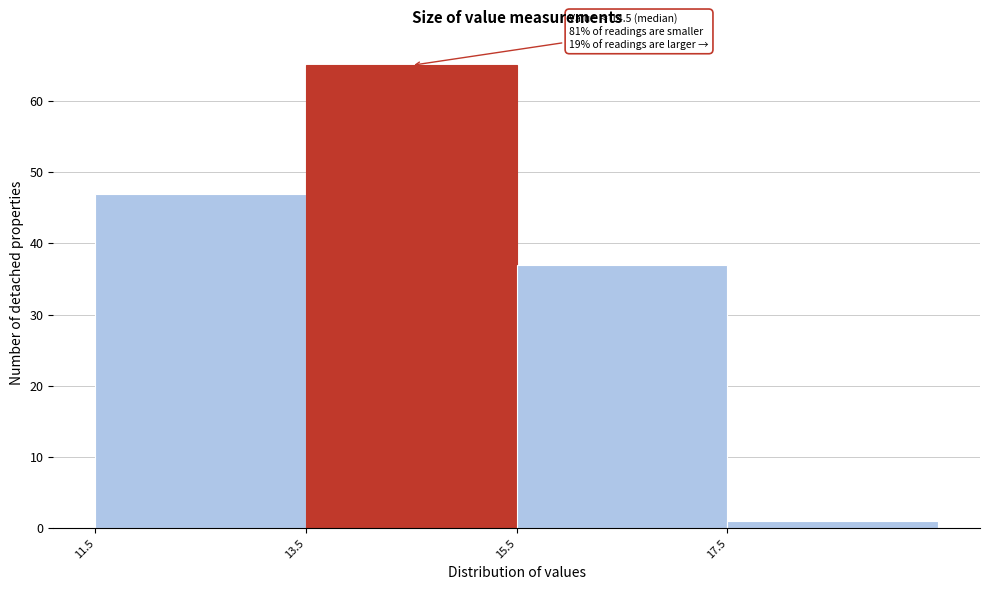

Over which range of the x-axis is the bar tallest?

13.5 to 15.5